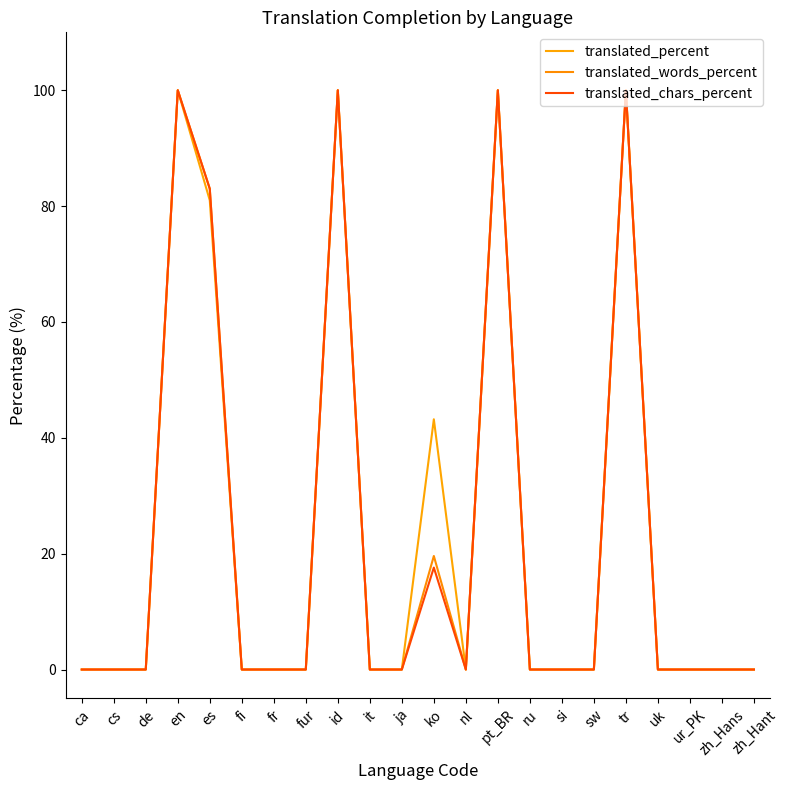

Reading left to right, extract all data points from this chart.

translated_percent: ca=0.0	cs=0.0	de=0.0	en=100.0	es=81.0	fi=0.0	fr=0.0	fur=0.0	id=100.0	it=0.0	ja=0.0	ko=43.2	nl=0.0	pt_BR=100.0	ru=0.0	si=0.0	sw=0.0	tr=100.0	uk=0.0	ur_PK=0.0	zh_Hans=0.0	zh_Hant=0.0
translated_words_percent: ca=0.0	cs=0.0	de=0.0	en=100.0	es=83.0	fi=0.0	fr=0.0	fur=0.0	id=100.0	it=0.0	ja=0.0	ko=19.6	nl=0.0	pt_BR=100.0	ru=0.0	si=0.0	sw=0.0	tr=100.0	uk=0.0	ur_PK=0.0	zh_Hans=0.0	zh_Hant=0.0
translated_chars_percent: ca=0.0	cs=0.0	de=0.0	en=100.0	es=83.0	fi=0.0	fr=0.0	fur=0.0	id=100.0	it=0.0	ja=0.0	ko=17.6	nl=0.0	pt_BR=100.0	ru=0.0	si=0.0	sw=0.0	tr=100.0	uk=0.0	ur_PK=0.0	zh_Hans=0.0	zh_Hant=0.0